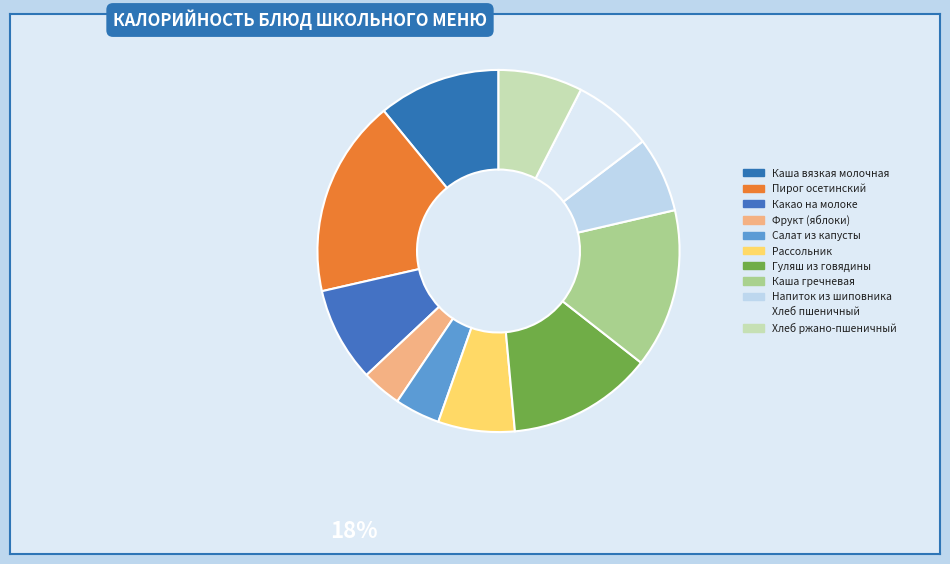

Do Какао на молоке and Гуляш из говядины together represent more than half of the pie?

No